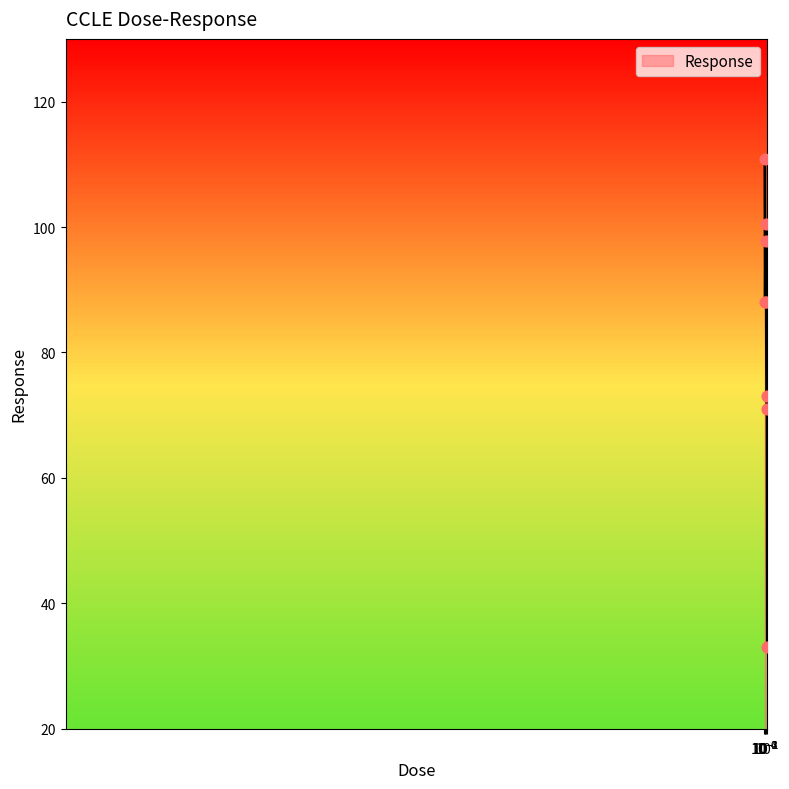

What is the change in value from 0.0025 to 0.025?

-13.1